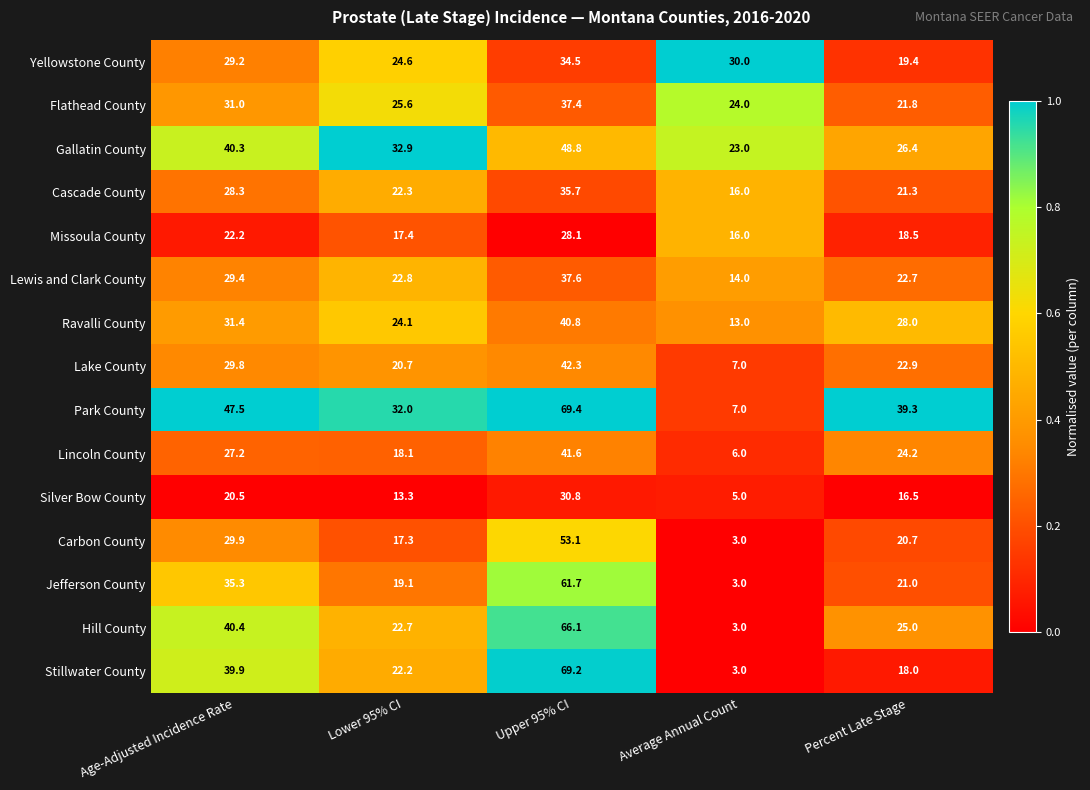

Which series has the largest total across all categories?

Park County